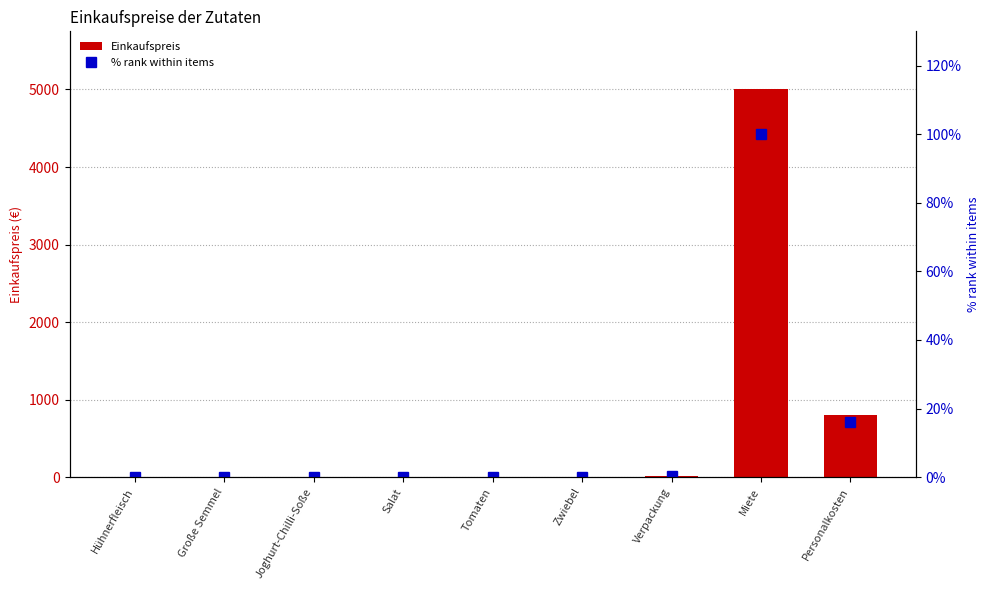

At which label is % rank within items closest to 50?

Personalkosten